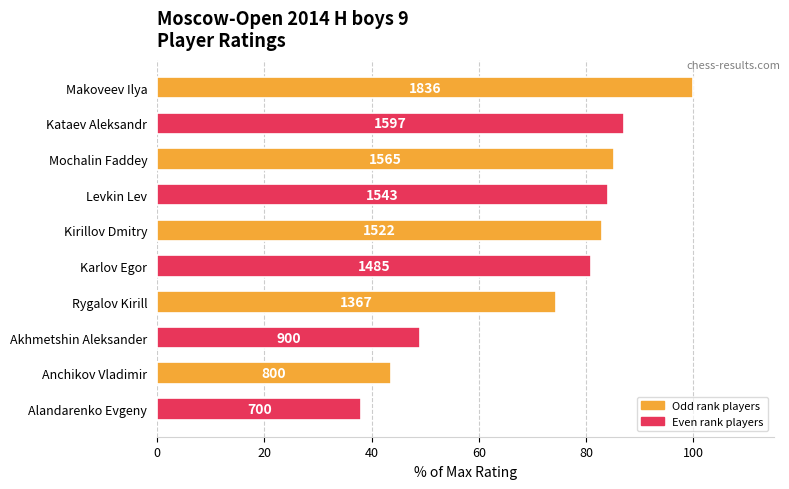

How many values are below 82?

5